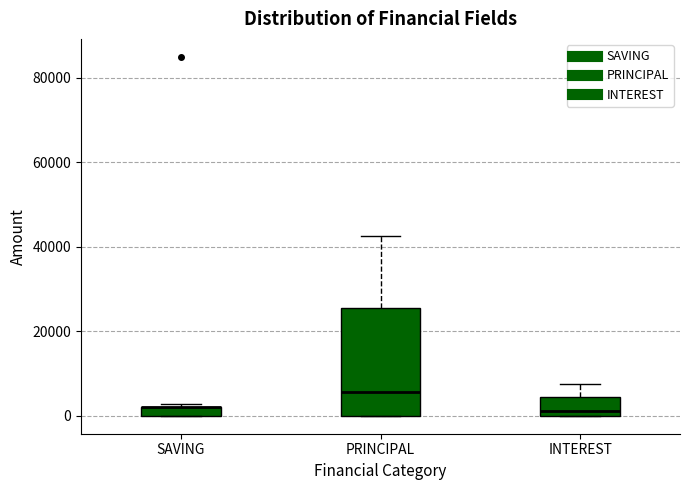

Comparing the boxes themselves (not the whiskers), which one is the tallest?

PRINCIPAL